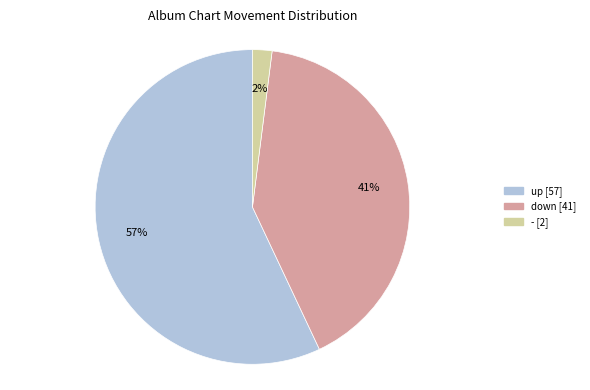

What is the largest slice in the pie chart?

up